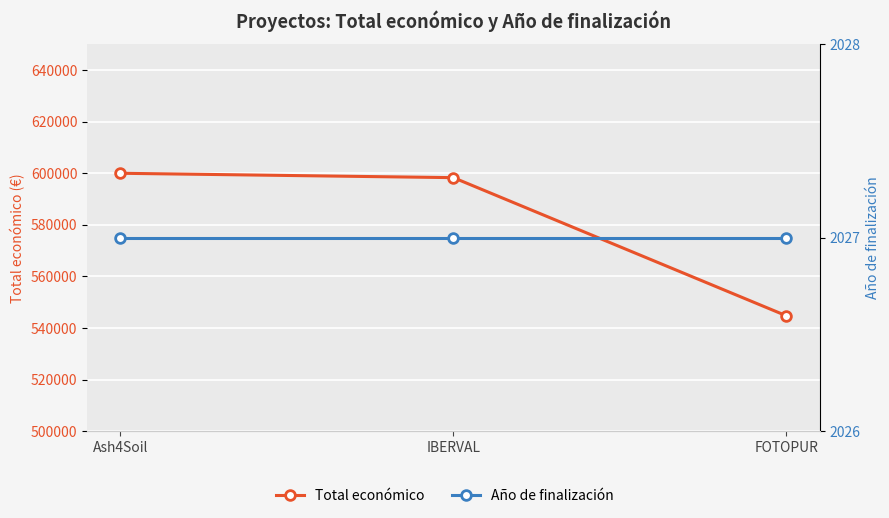

What is the highest value of the Año de finalización series?

2027